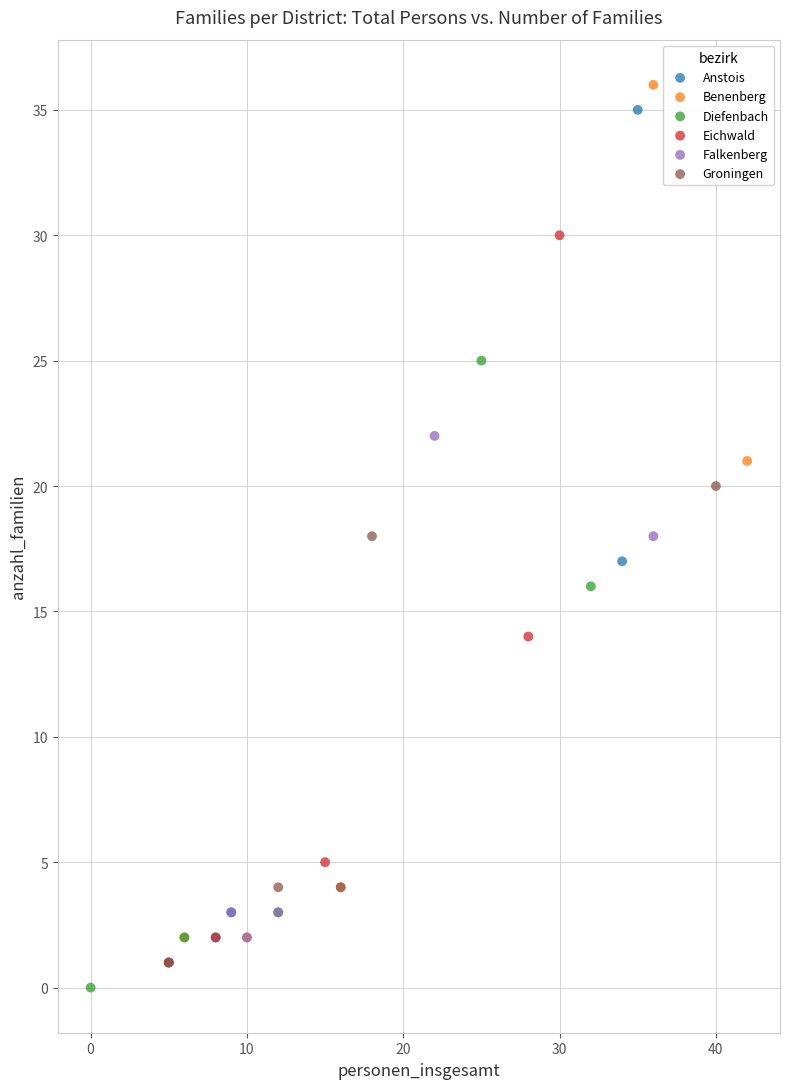

What are all the series names shown in the legend?

Anstois, Benenberg, Diefenbach, Eichwald, Falkenberg, Groningen